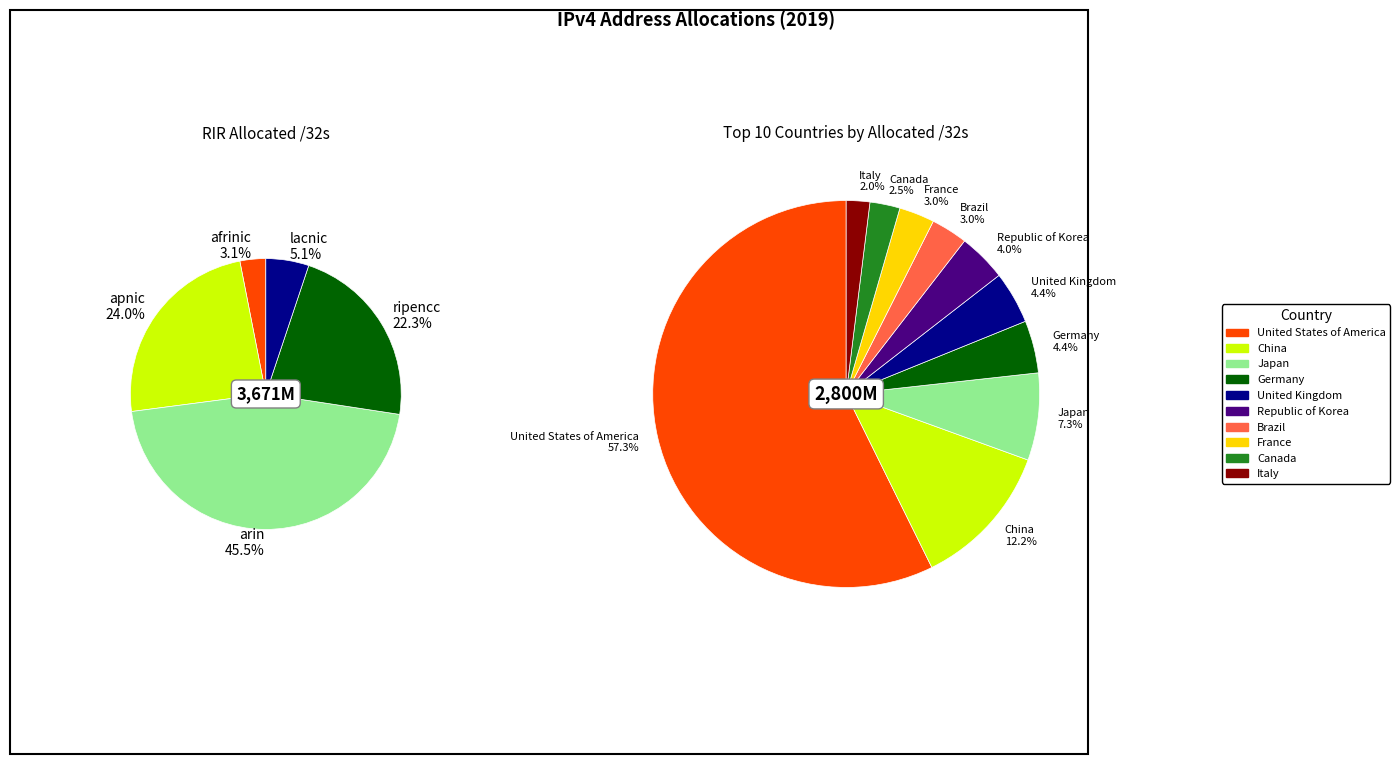

Is there a majority slice in this chart?

Yes